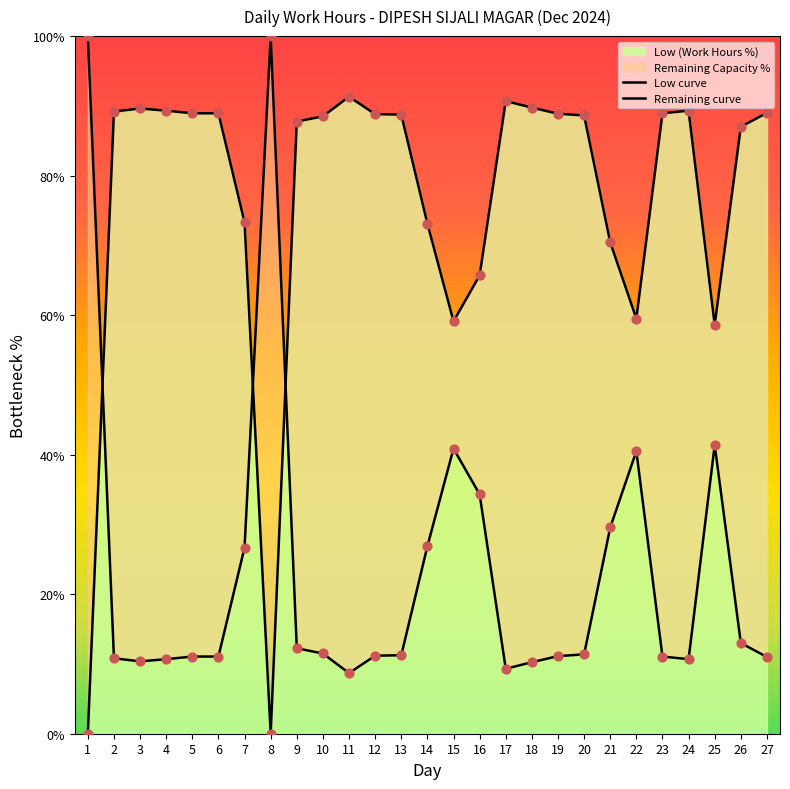

Approximately how many times larger is the value at 18 compared to 21?

1.3